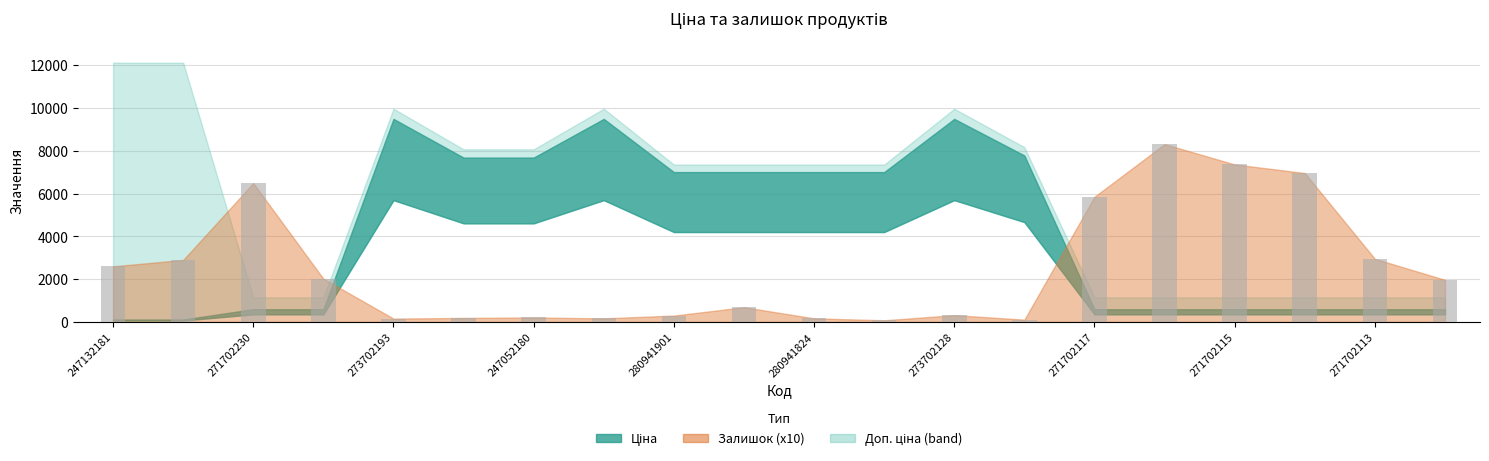

What is the sum of all values?

49810